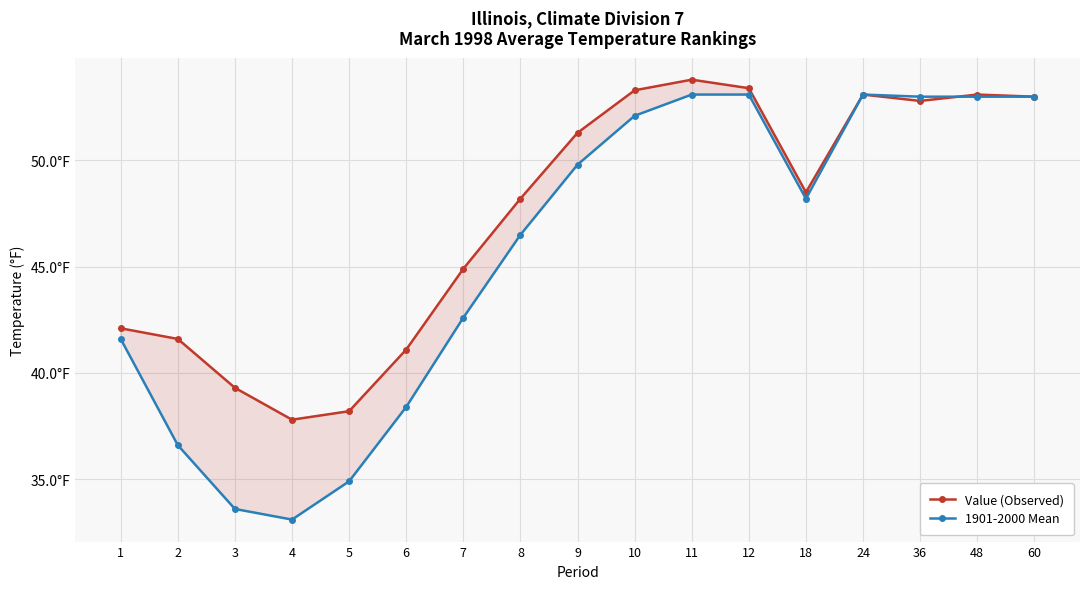

At which category does Value (Observed) reach its first local valley?

4